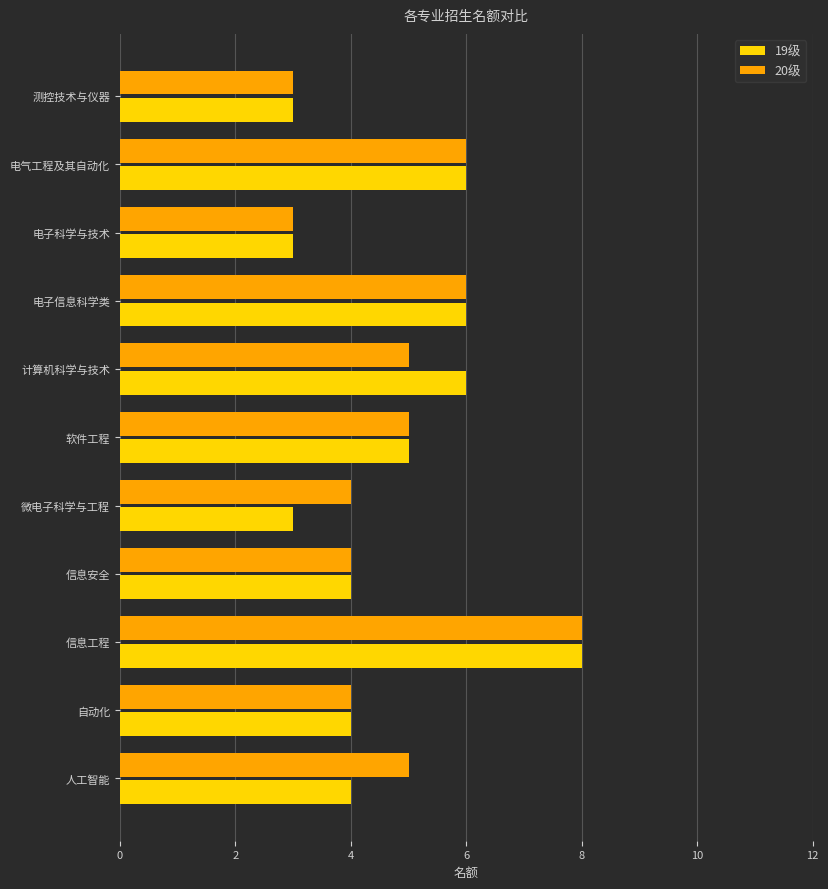

What is the total value across all series at 计算机科学与技术?

11